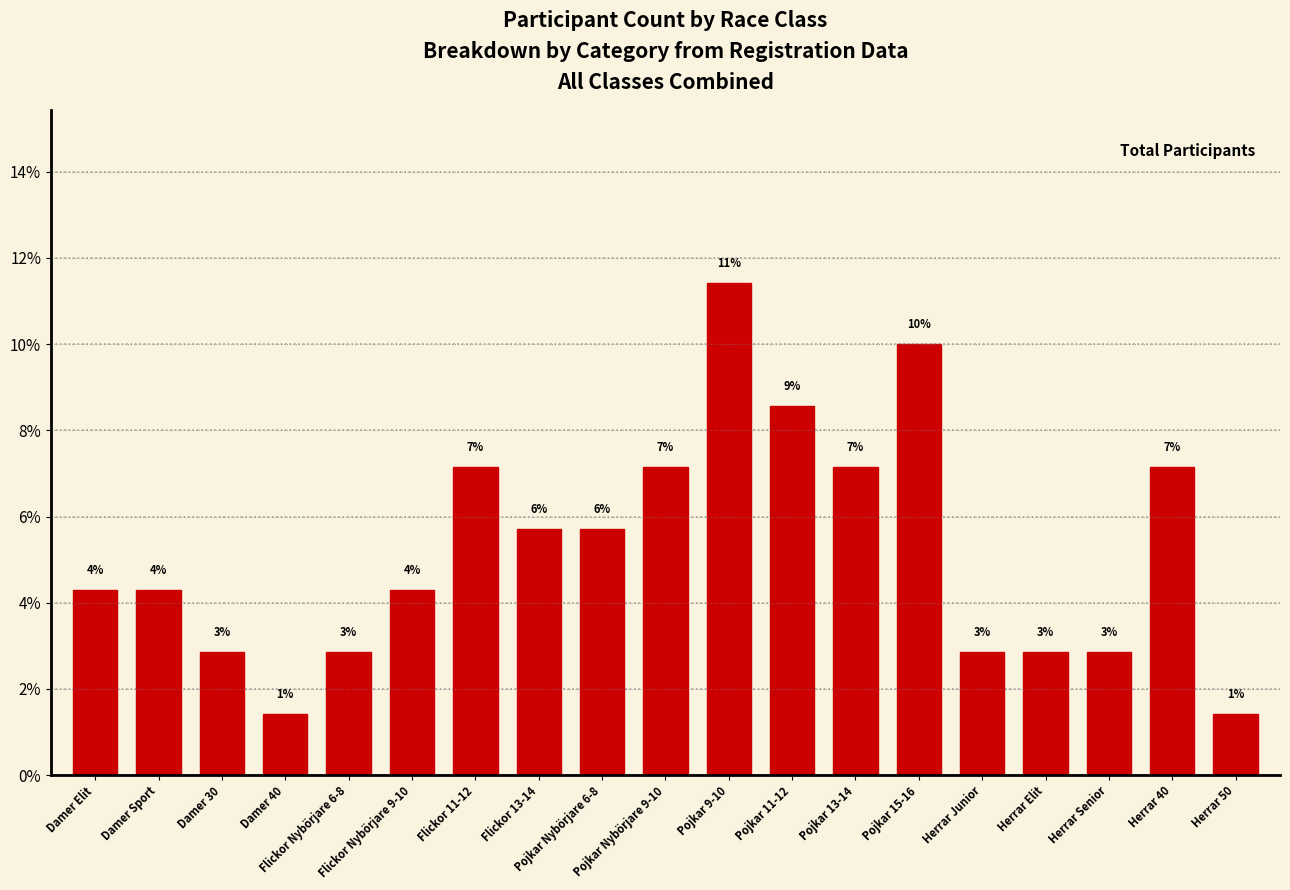

List the labels in order of value, largest first.

Pojkar 9-10, Pojkar 15-16, Pojkar 11-12, Flickor 11-12, Pojkar Nybörjare 9-10, Pojkar 13-14, Herrar 40, Flickor 13-14, Pojkar Nybörjare 6-8, Damer Elit, Damer Sport, Flickor Nybörjare 9-10, Damer 30, Flickor Nybörjare 6-8, Herrar Junior, Herrar Elit, Herrar Senior, Damer 40, Herrar 50